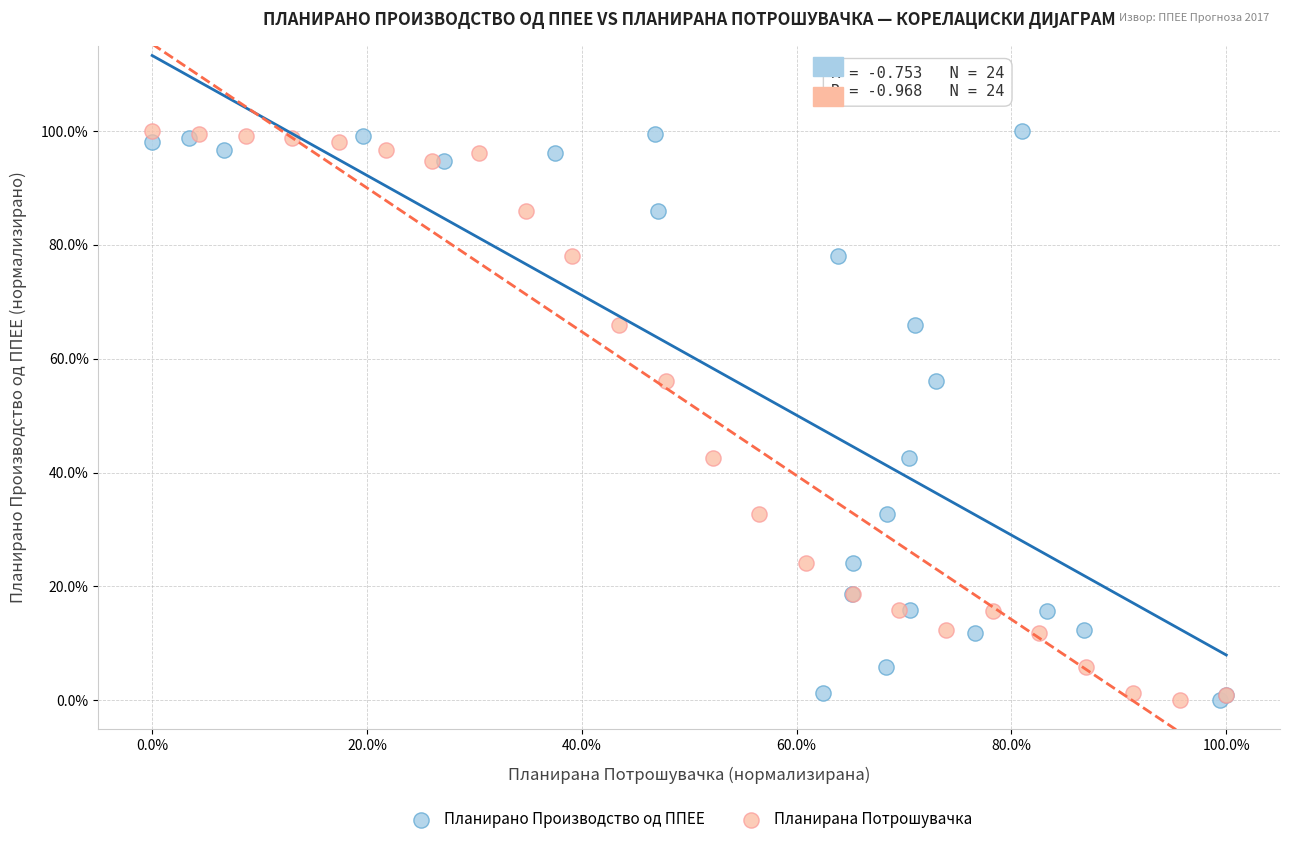

What are all the series names shown in the legend?

Планирано Производство од ППЕЕ, Планирана Потрошувачка